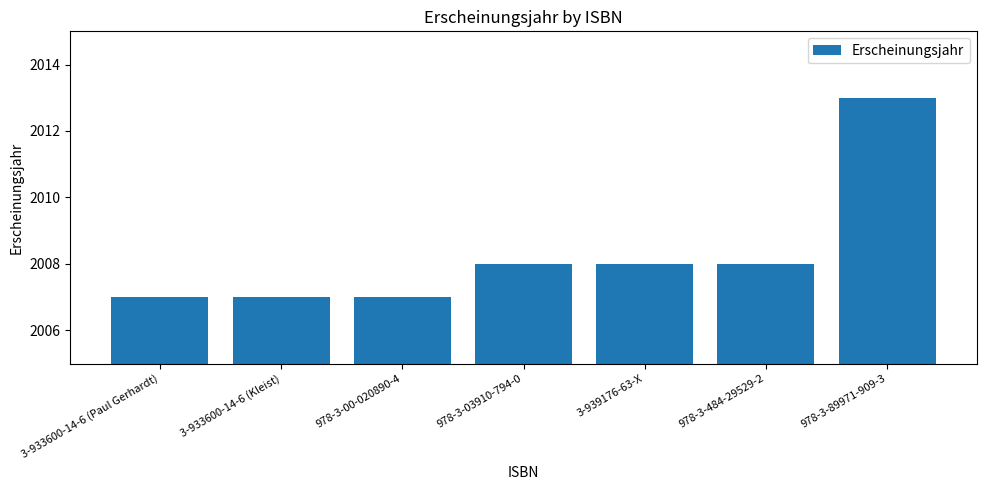

What is the smallest value displayed?

2007